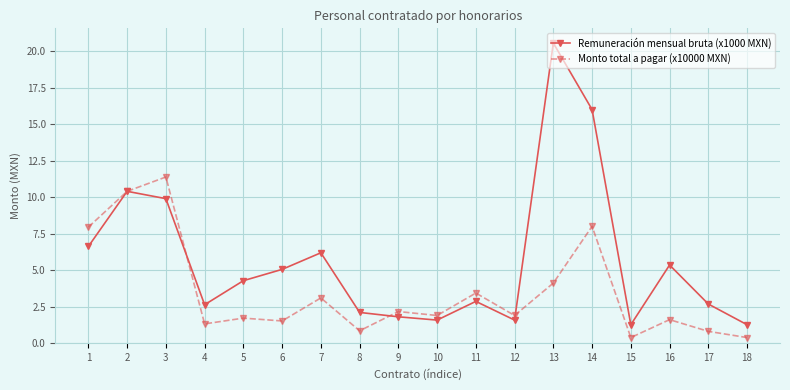

What is the difference between the Monto total a pagar (x10000 MXN) values at 13 and 1?

3.8